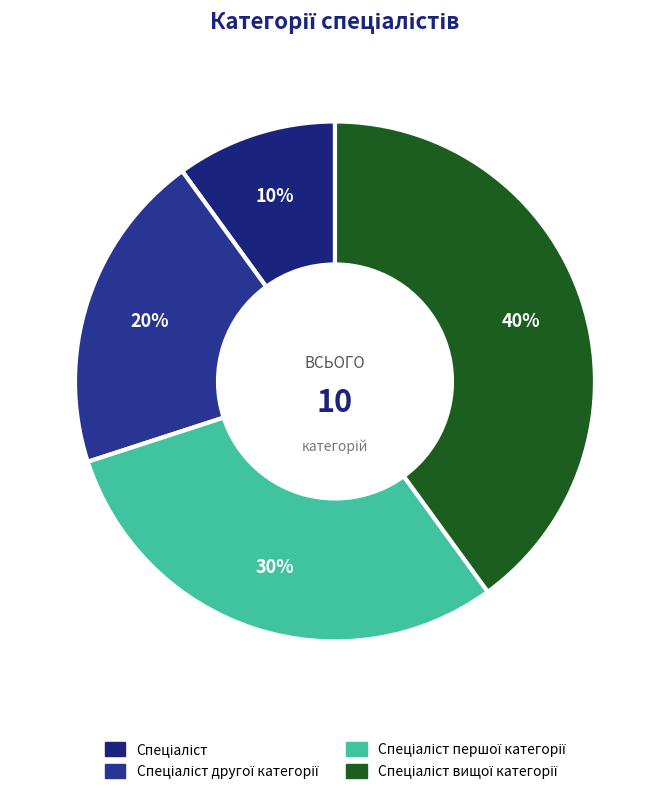

Is there any slice that represents more than half of the pie?

No